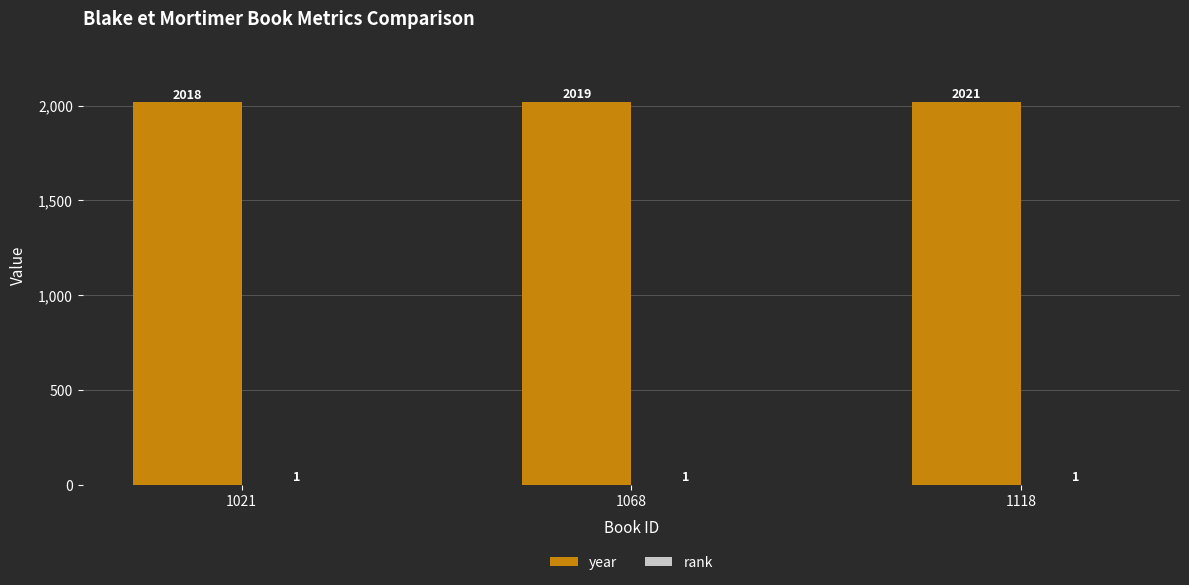

True or false: year has a value of 2018 at 1021.

True